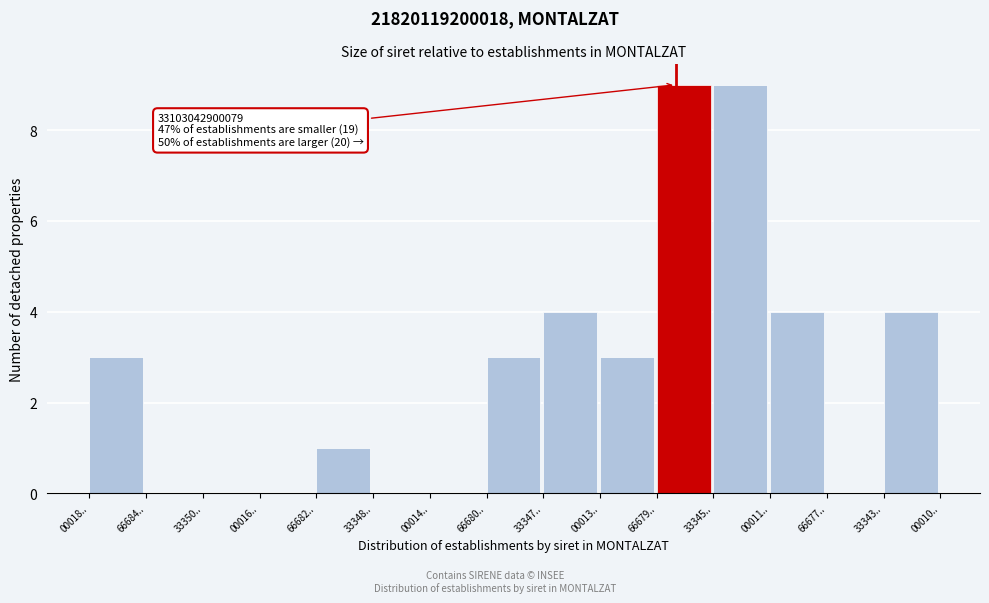

Reading left to right, what are all the values shown in this chart?

00018..=3	66684..=0	33350..=0	00016..=0	66682..=1	33348..=0	00014..=0	66680..=3	33347..=4	00013..=3	66679..=9	33345..=9	00011..=4	66677..=0	33343..=4